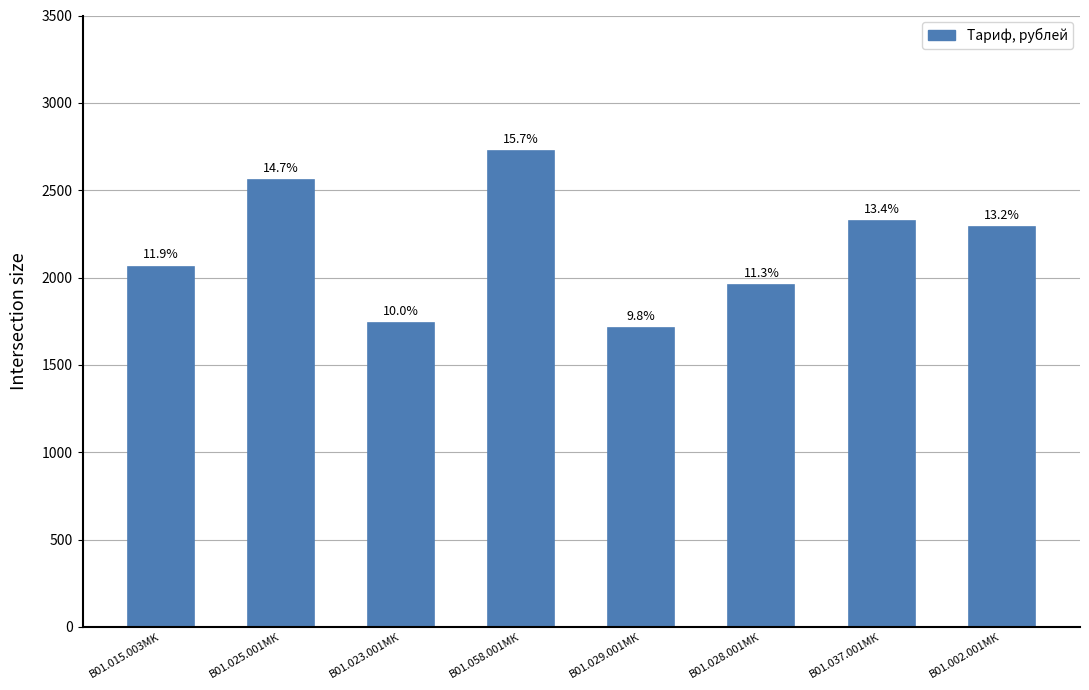

What value does the data have at B01.037.001МК, to the nearest 100?

2300